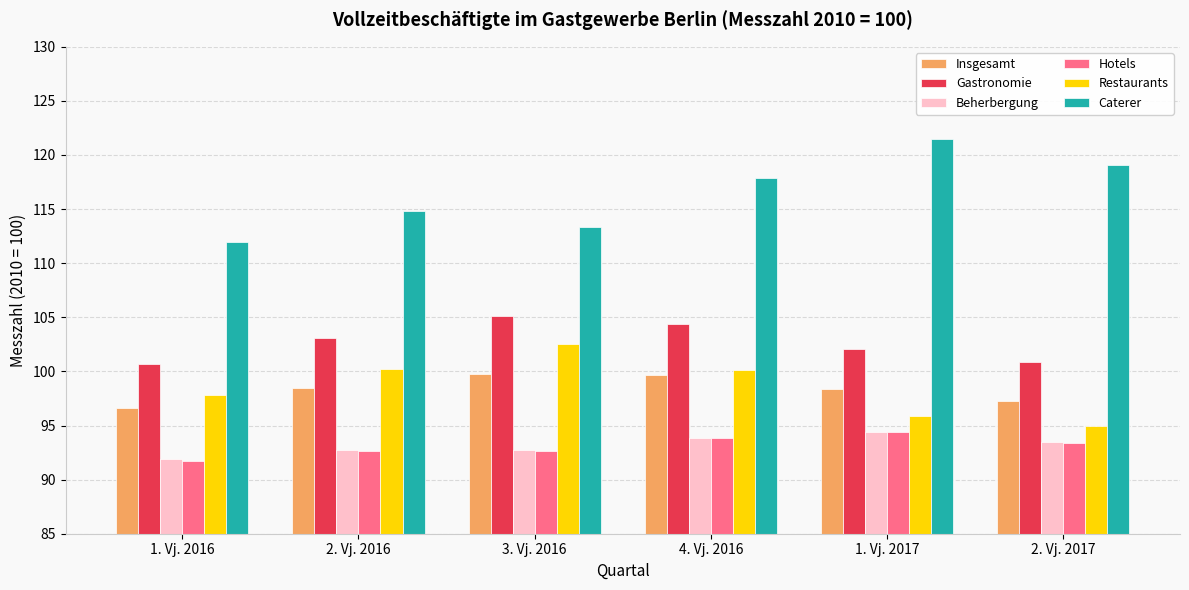

How many bars are there in total?

36